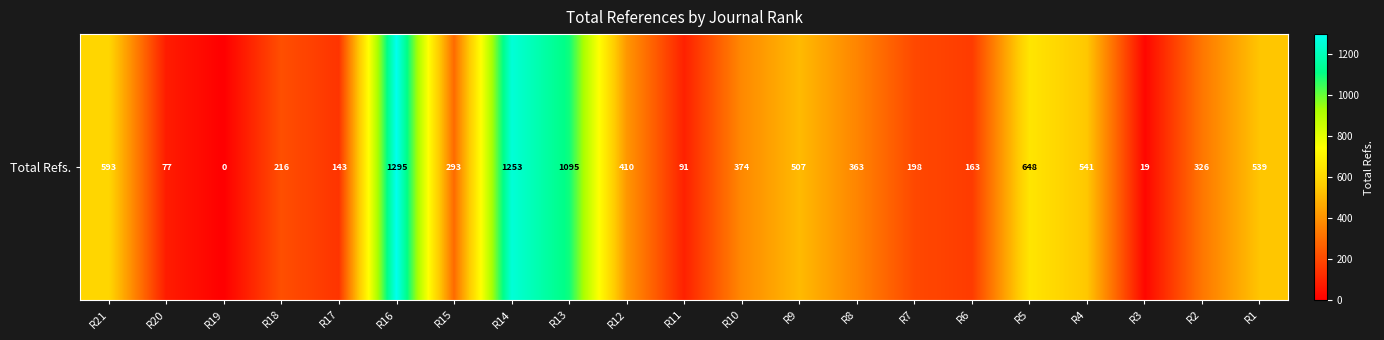

Between R12 and R6, which is larger?

R12